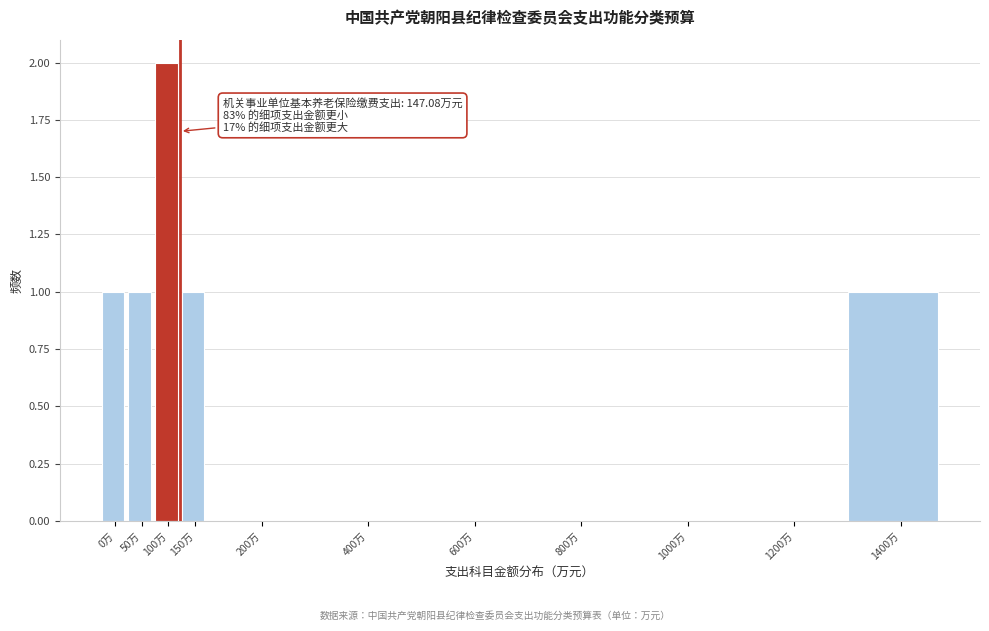

Reading right to left, list all the values displayed in this chart.

1400万=1	1200万=0	1000万=0	800万=0	600万=0	400万=0	200万=0	150万=1	100万=2	50万=1	0万=1